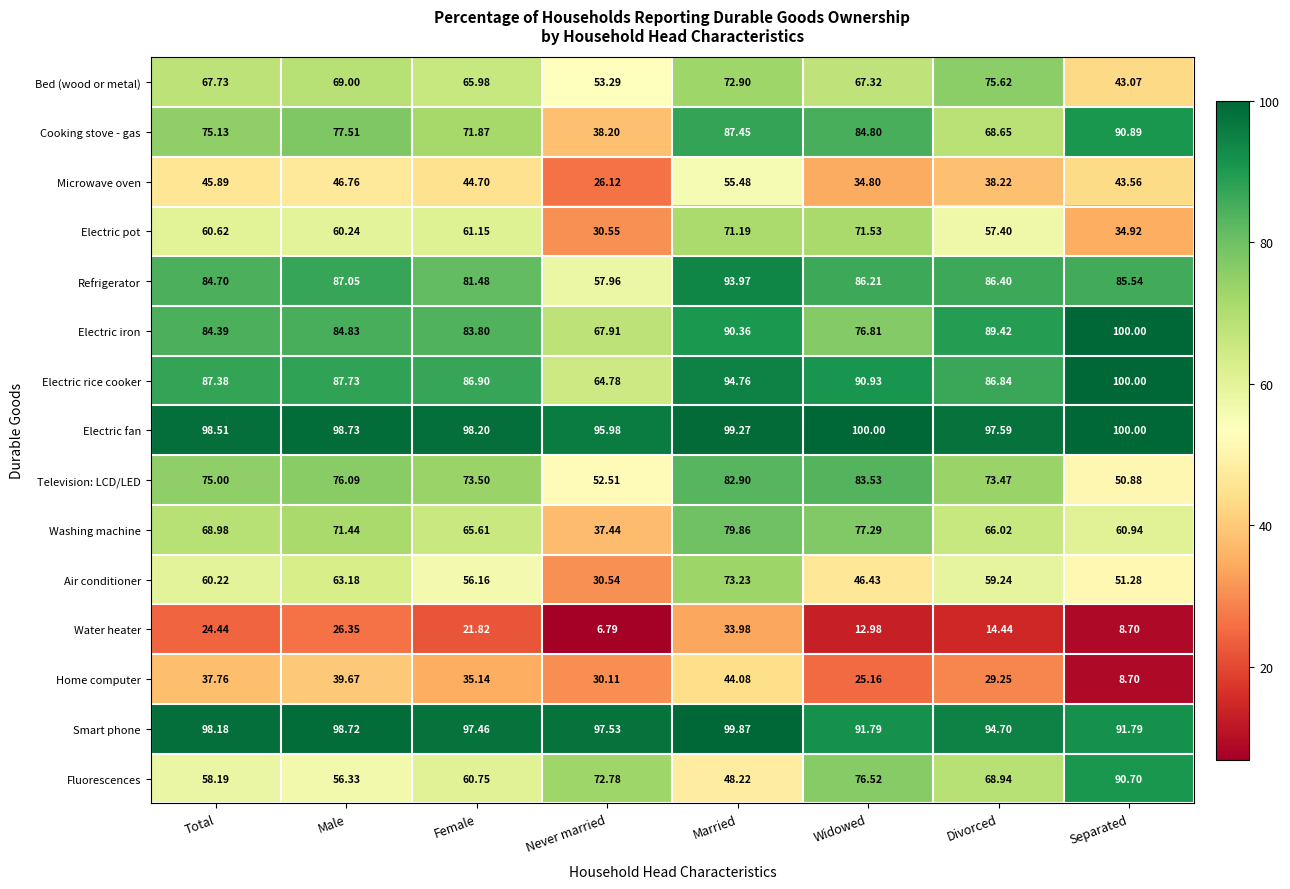

At which label does Electric pot first exceed 60?

Total